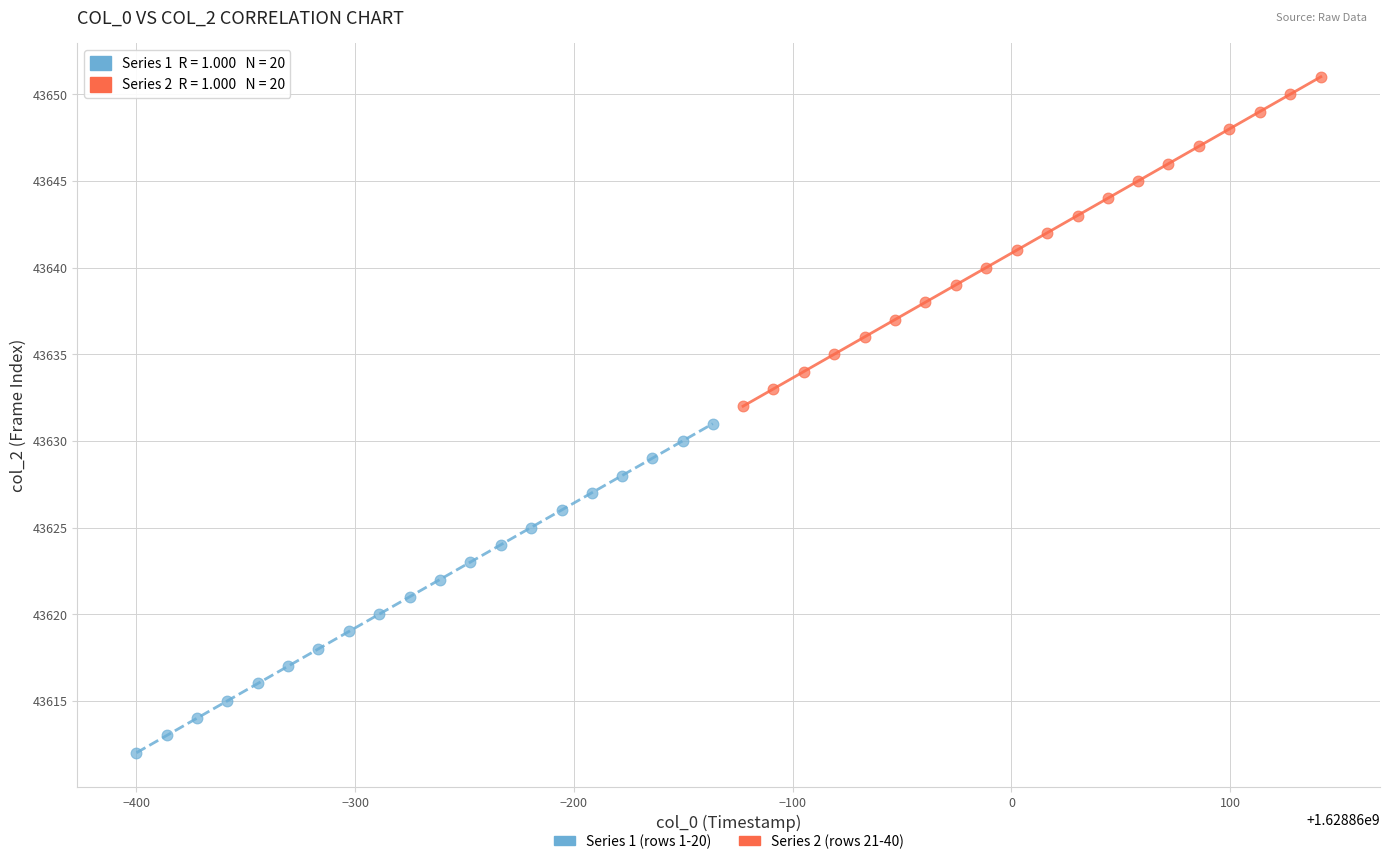

Which series reaches the maximum Y coordinate?

Series 2 (rows 21-40)